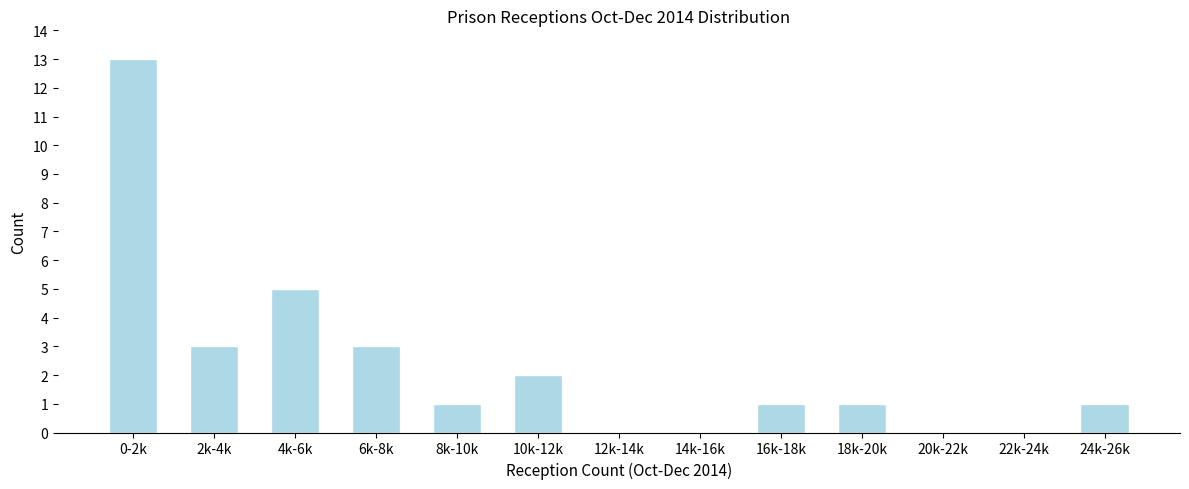

Reading left to right, list all the values displayed in this chart.

0-2k=13	2k-4k=3	4k-6k=5	6k-8k=3	8k-10k=1	10k-12k=2	12k-14k=0	14k-16k=0	16k-18k=1	18k-20k=1	20k-22k=0	22k-24k=0	24k-26k=1